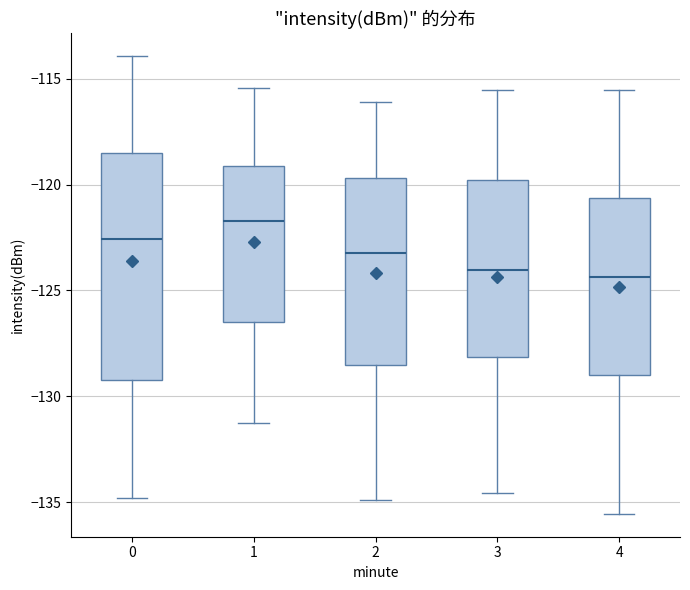

Reading left to right, transcribe this box plot: for each box, give where its median line is, the range the box spans, and where its two whiskers end, as read against the y-axis. The values are not printed on the chart, so give them approximately, as read against the axis.

0: median -122.5, box -129.0 to -118.5, whiskers -135.0 to -114.0
1: median -121.5, box -126.5 to -119.0, whiskers -131.0 to -115.5
2: median -123.0, box -128.5 to -119.5, whiskers -135.0 to -116.0
3: median -124.0, box -128.0 to -120.0, whiskers -134.5 to -115.5
4: median -124.5, box -129.0 to -120.5, whiskers -135.5 to -115.5